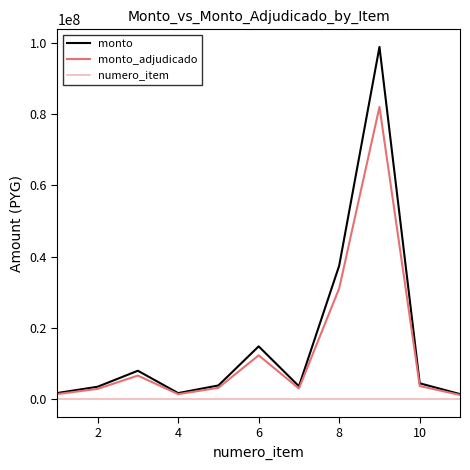

Count the number of categories in the chart.

11